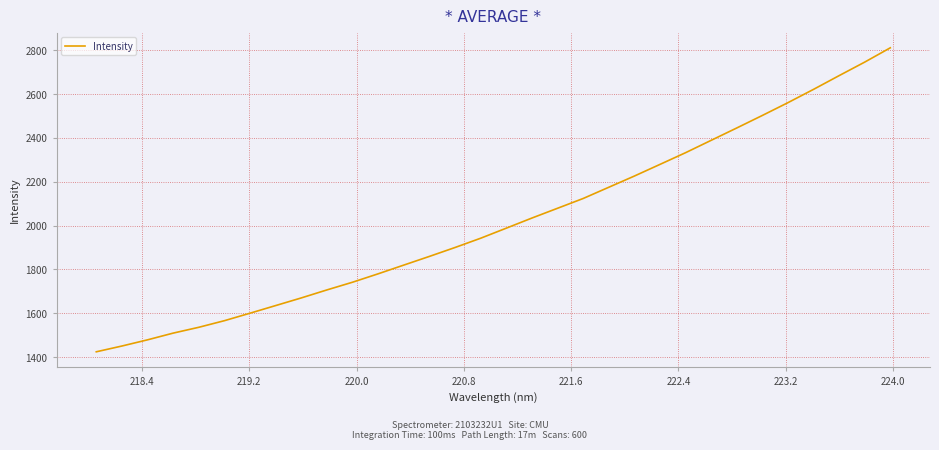

What is the greatest value displayed?

2811.5